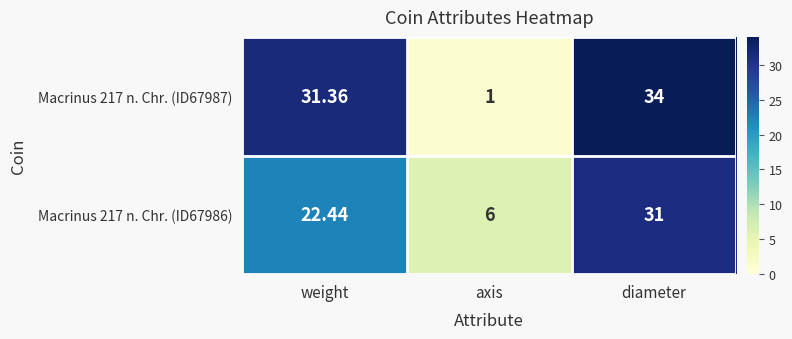

At which label does Macrinus 217 n. Chr. (ID67987) first exceed 31?

weight